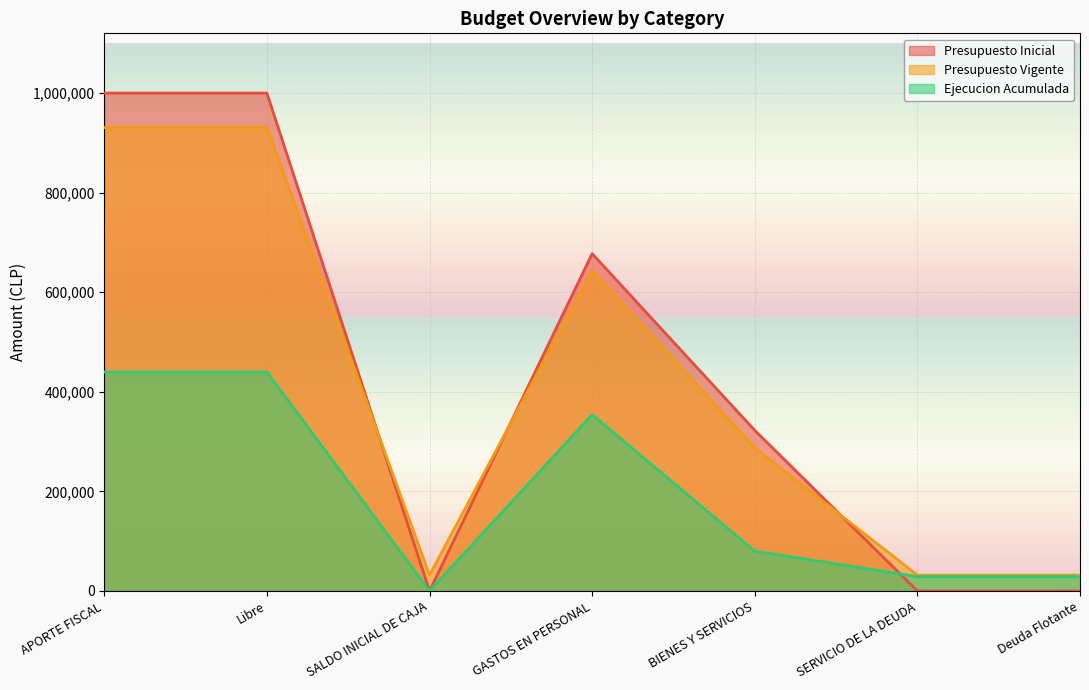

Is it true that Ejecucion Acumulada equals 38412 at Deuda Flotante?

False